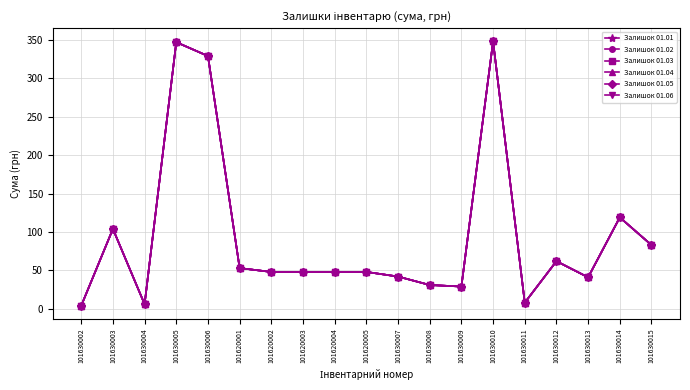

What is the minimum value shown in the chart?

4